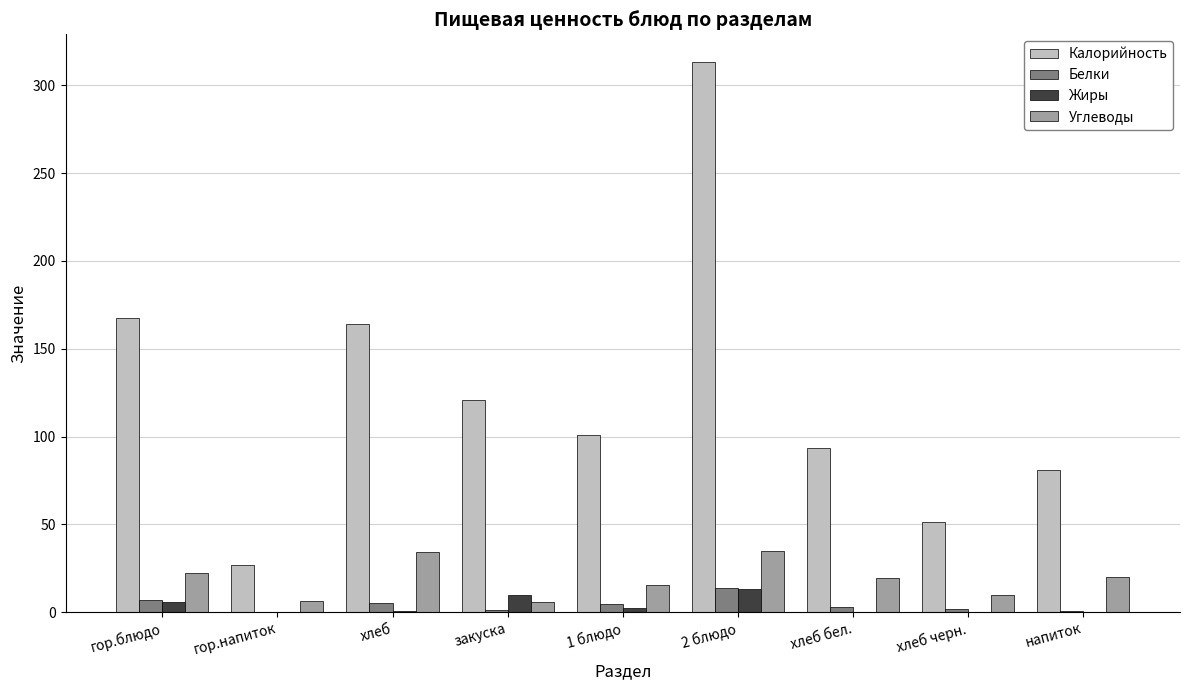

Which series has the largest total across all categories?

Калорийность